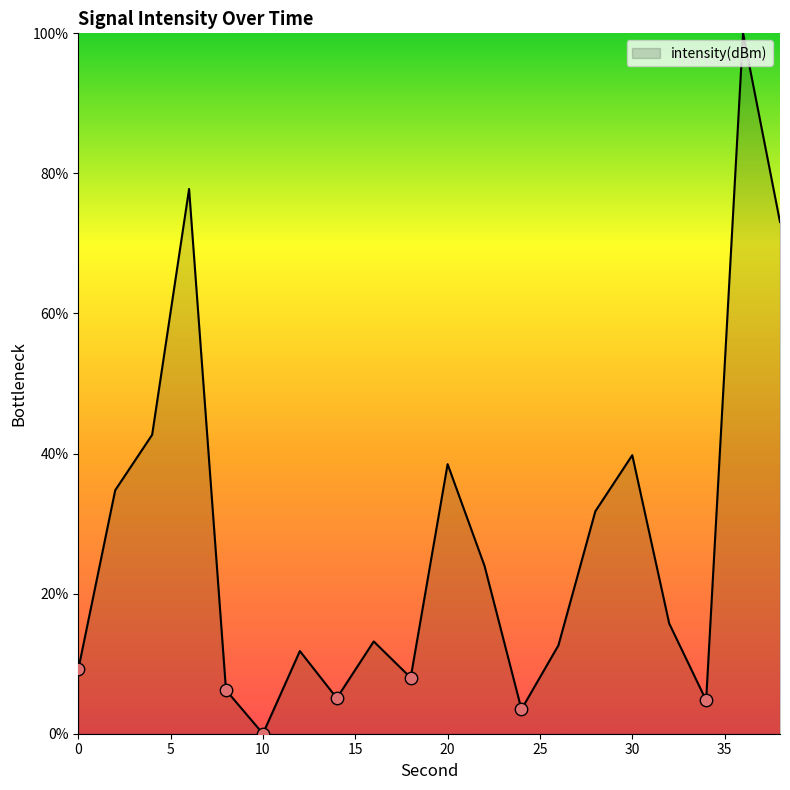

What is the greatest value displayed?

100.0